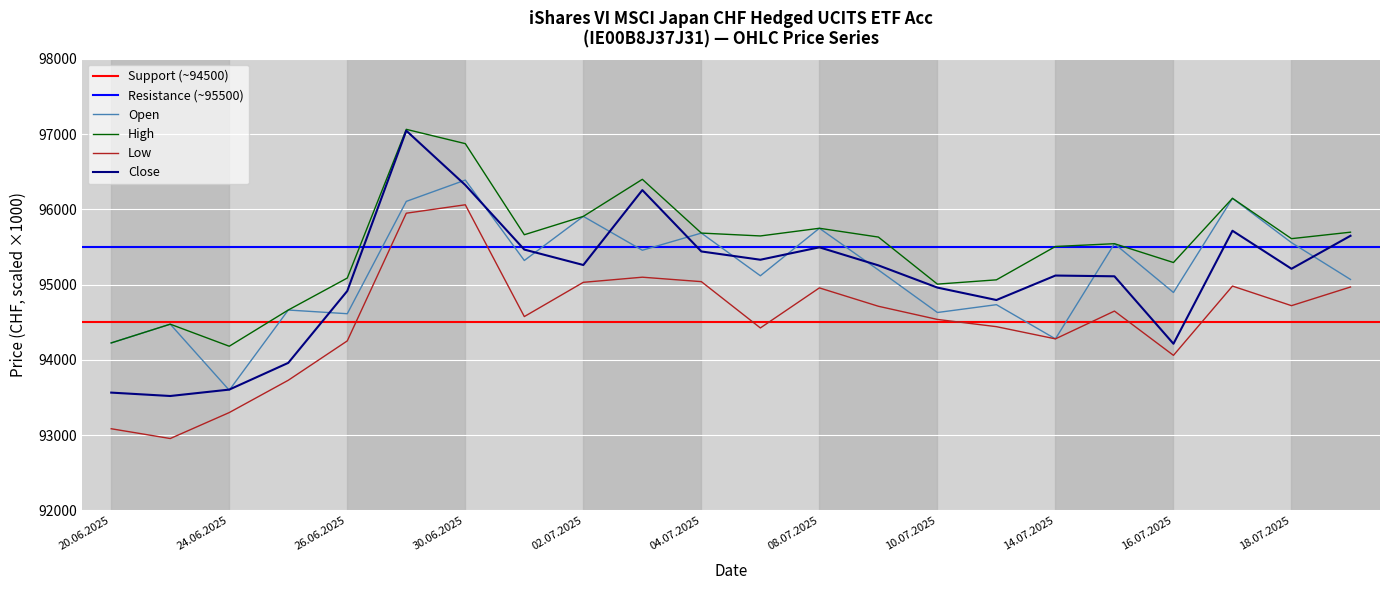

After their last crossing, which series has the higher values: Open or Close?

Close